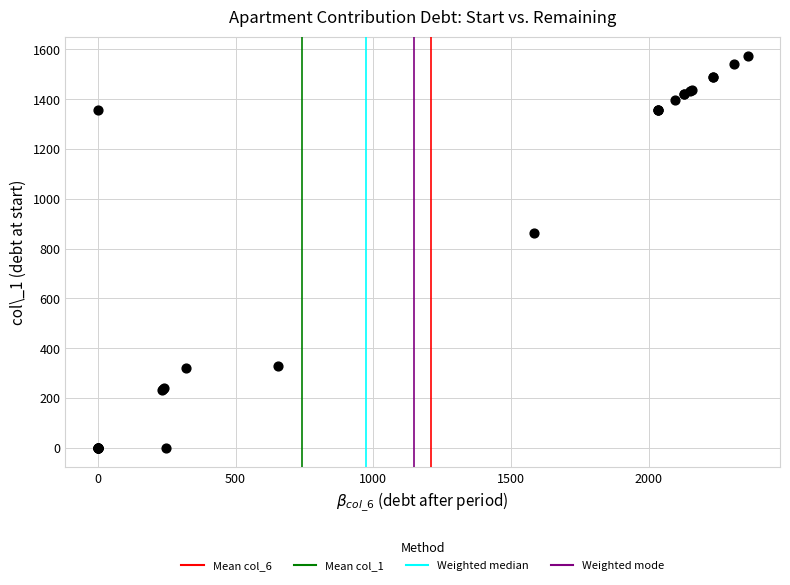

What Y value in the scatter plot is closest to 786?

864.0